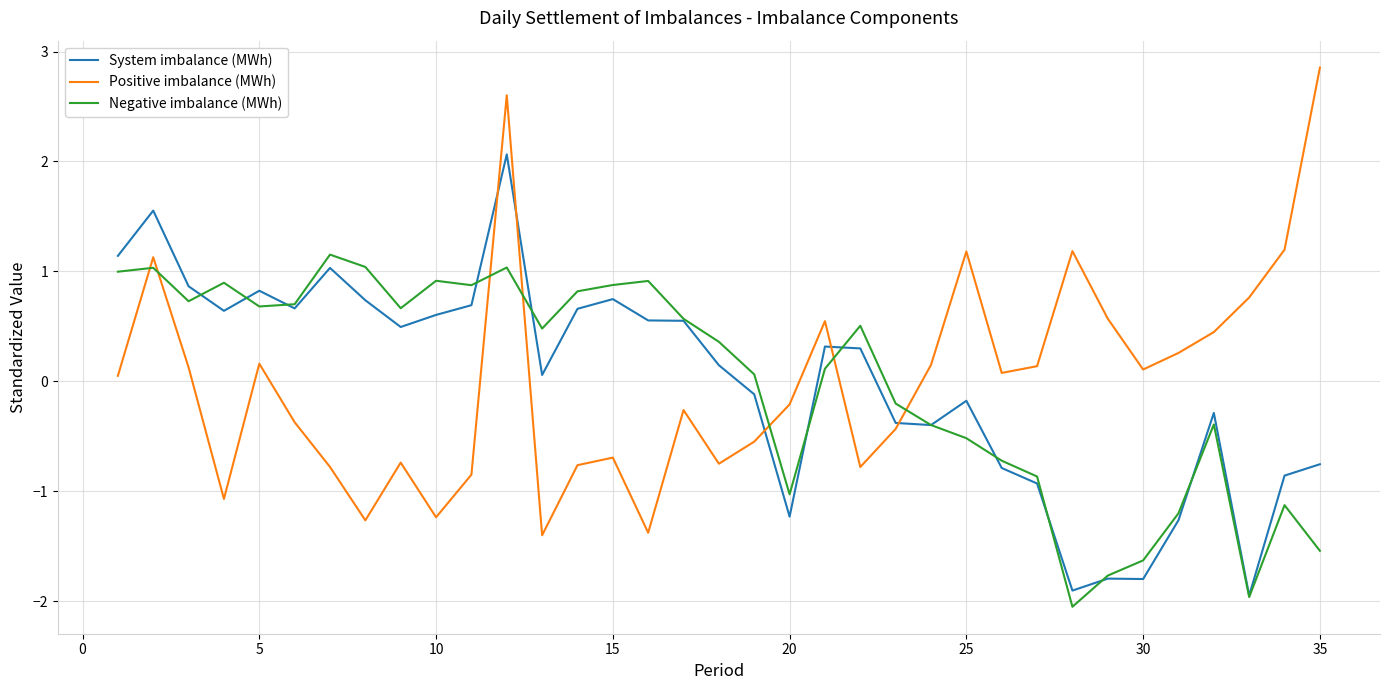

Rank the series by their maximum value, from highest to lowest.

Positive imbalance (MWh), System imbalance (MWh), Negative imbalance (MWh)